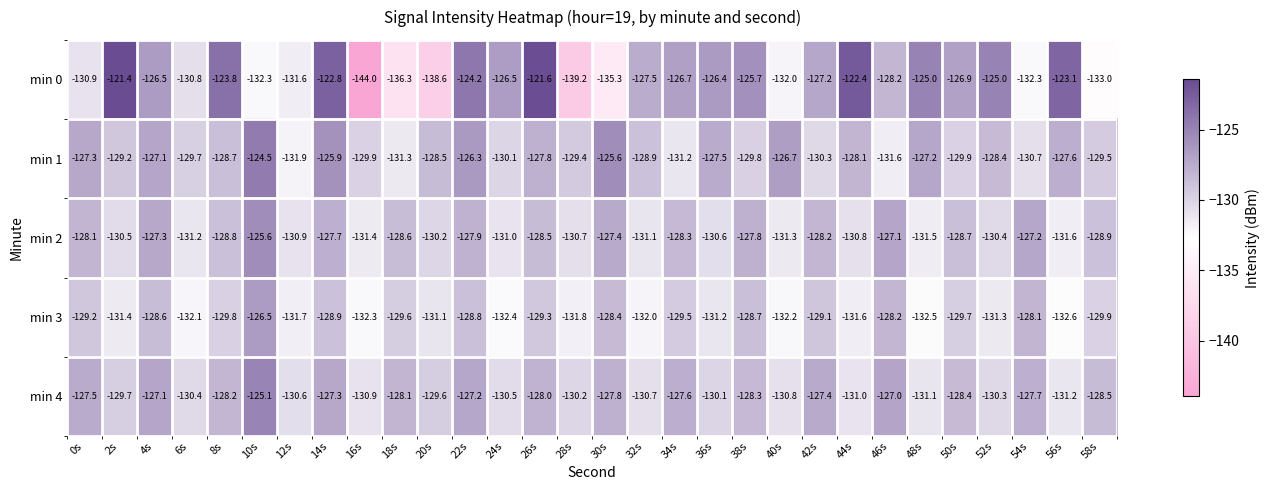

What is the total value across all series at 2s?

-642.2